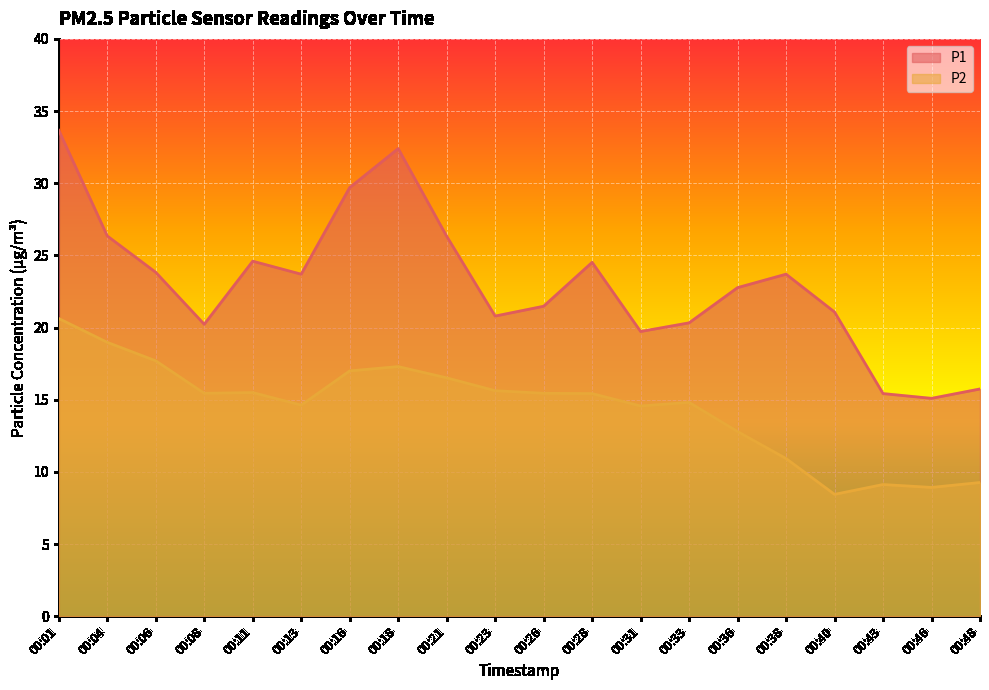

What is the minimum value for P2?

8.4